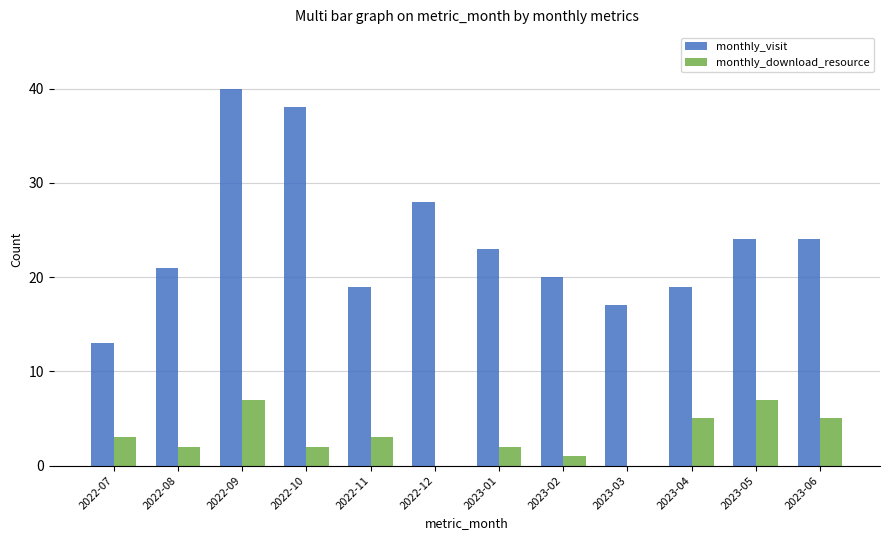

Which series has the widest spread of values?

monthly_visit